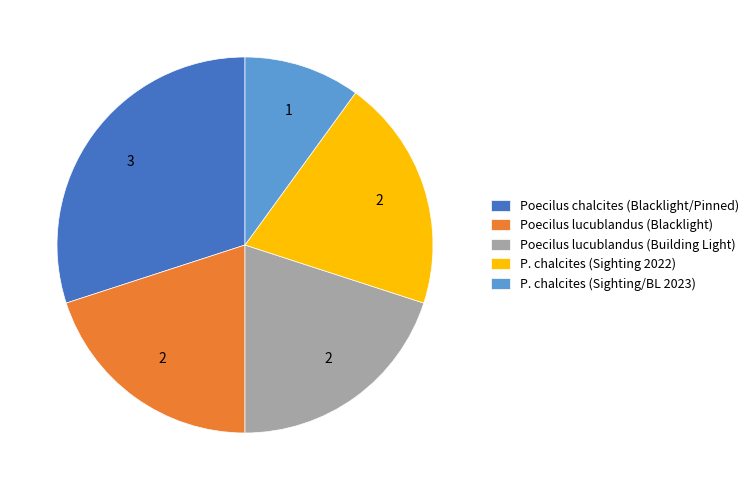

Which has a higher value, Poecilus lucublandus (Blacklight) or Poecilus chalcites (Blacklight/Pinned)?

Poecilus chalcites (Blacklight/Pinned)